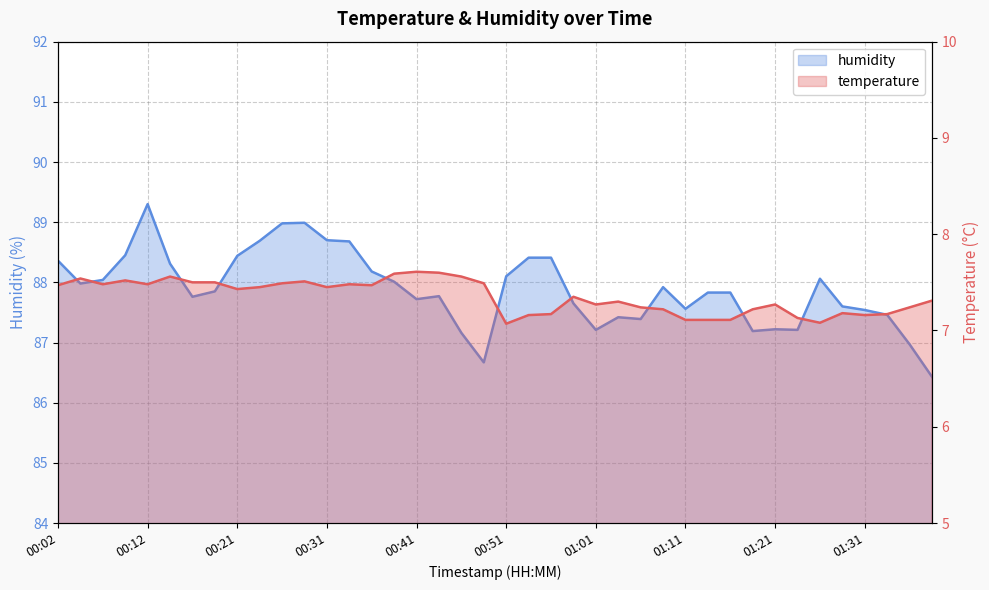

Read the temperature value at 01:14.

7.1